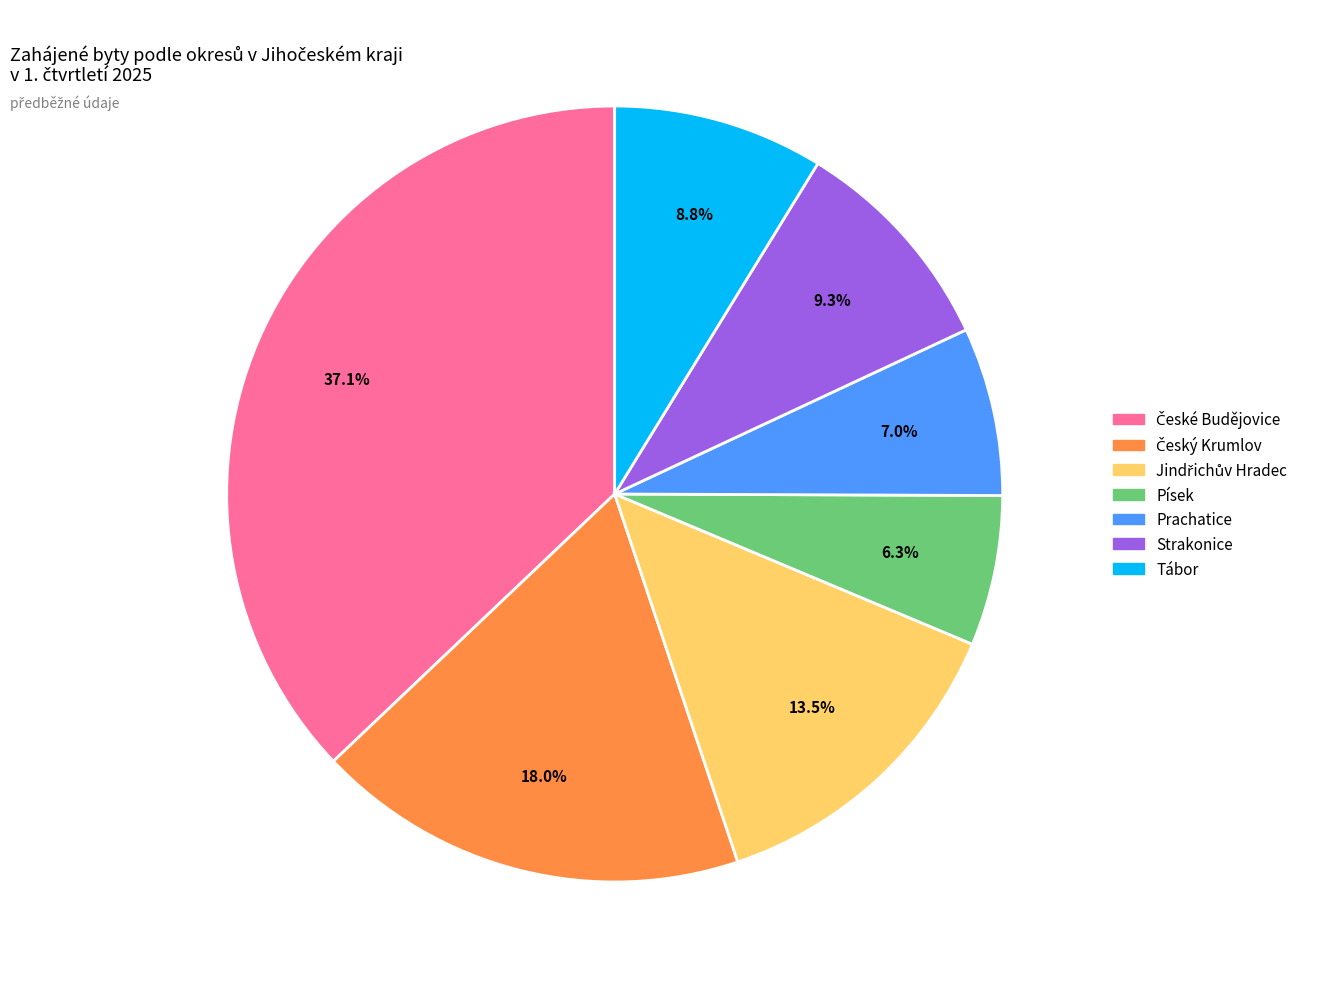

Which category has the smallest portion of the pie?

Písek